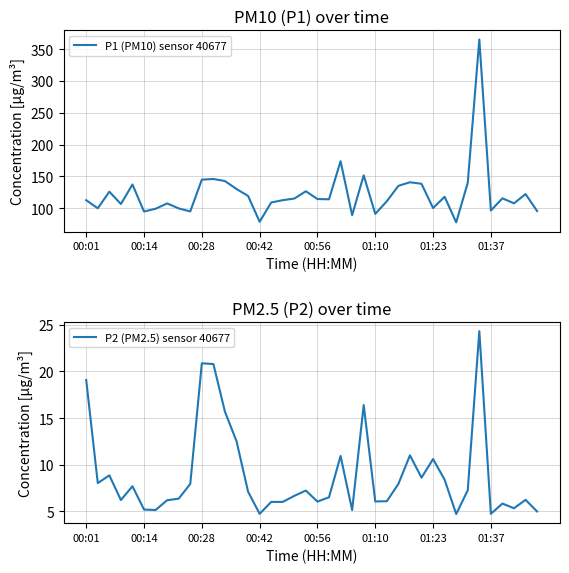

What is the average value of the P2 (PM2.5) sensor 40677 series?

8.9